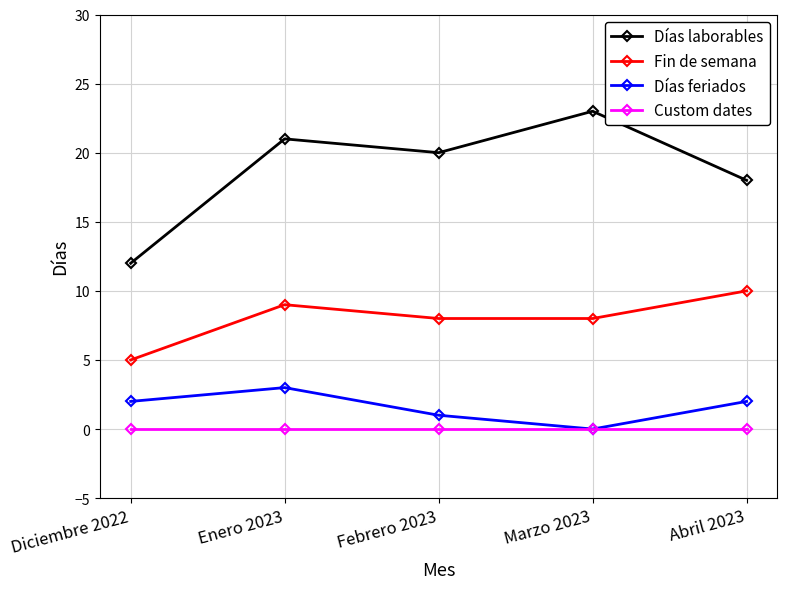

What is the difference between the second highest and second lowest values in the Fin de semana series?

1